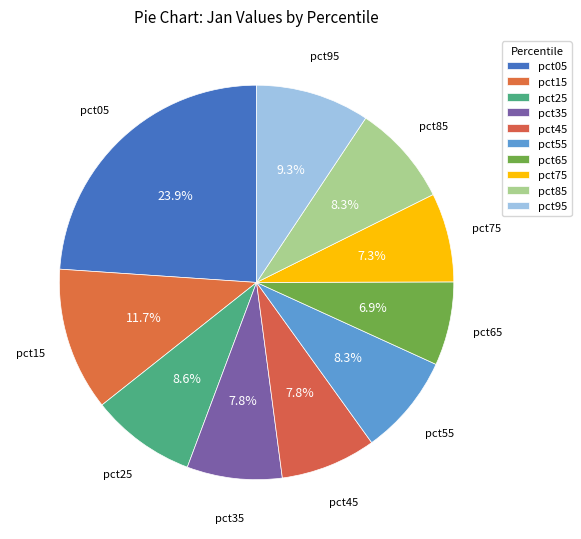

Rank the categories by value from lowest to highest.

pct65, pct75, pct35, pct45, pct55, pct85, pct25, pct95, pct15, pct05